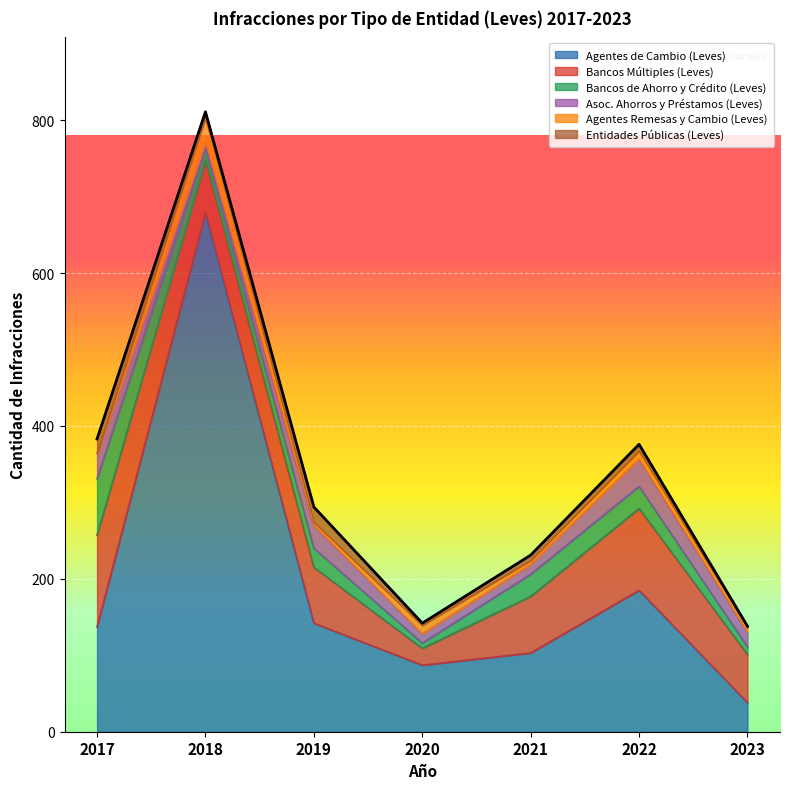

Between 2021 and 2019, which is larger?

2019